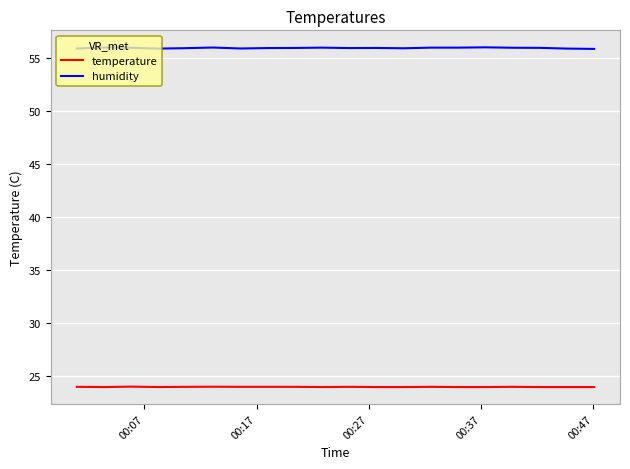

True or false: humidity and temperature cross at least once.

False